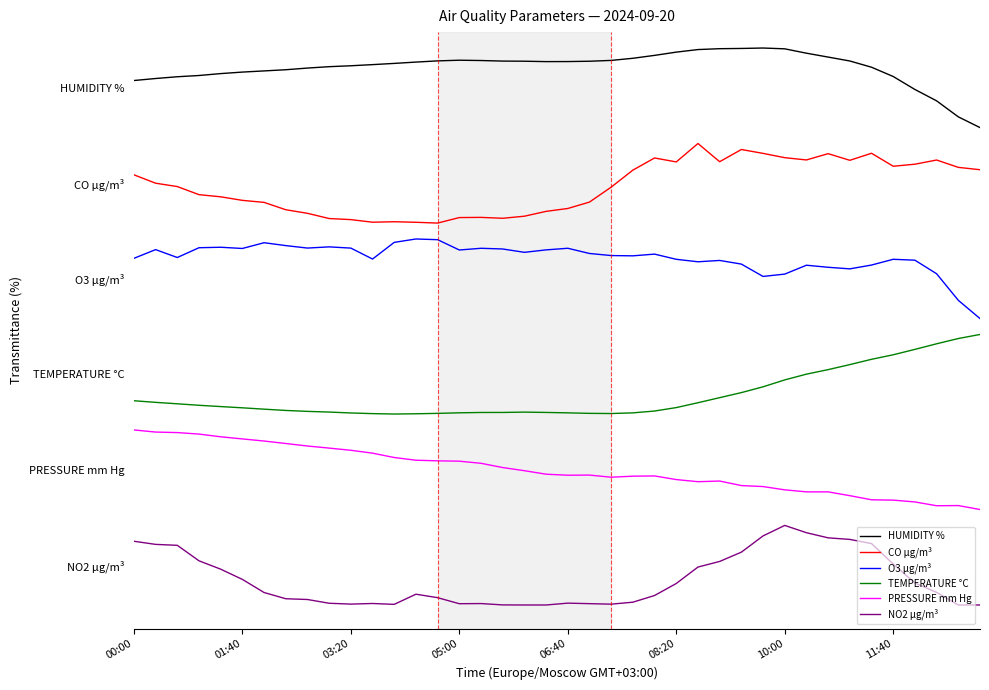

True or false: TEMPERATURE °C and NO2 µg/m³ cross at least once.

False